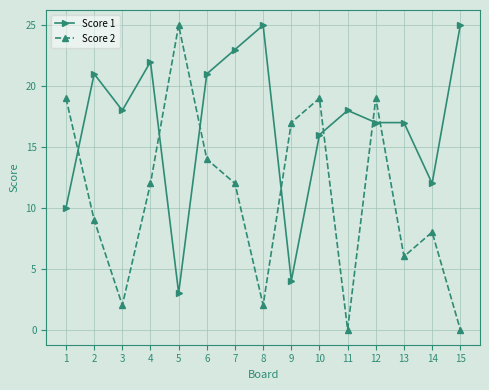

Which series changed the most between 12 and 14?

Score 2